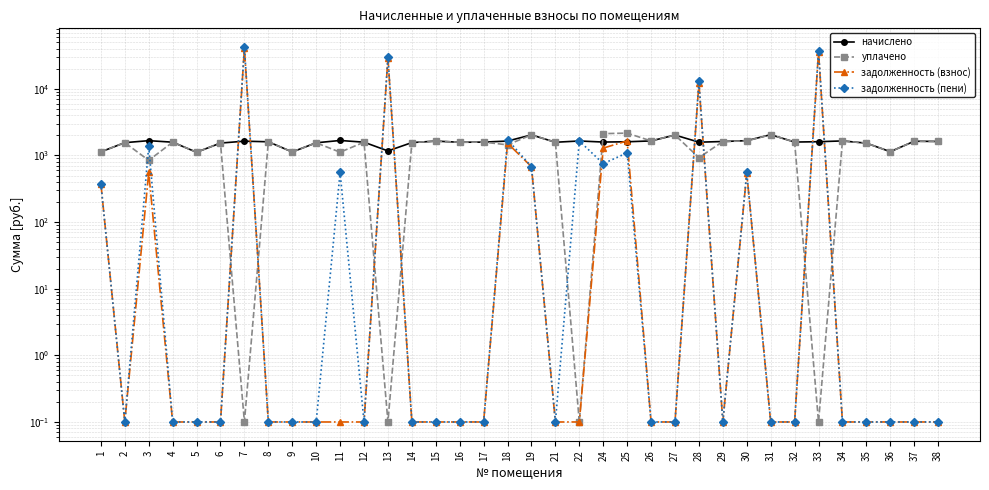

What is the value of the задолженность (взнос) point at the 5th from the left?

0.1